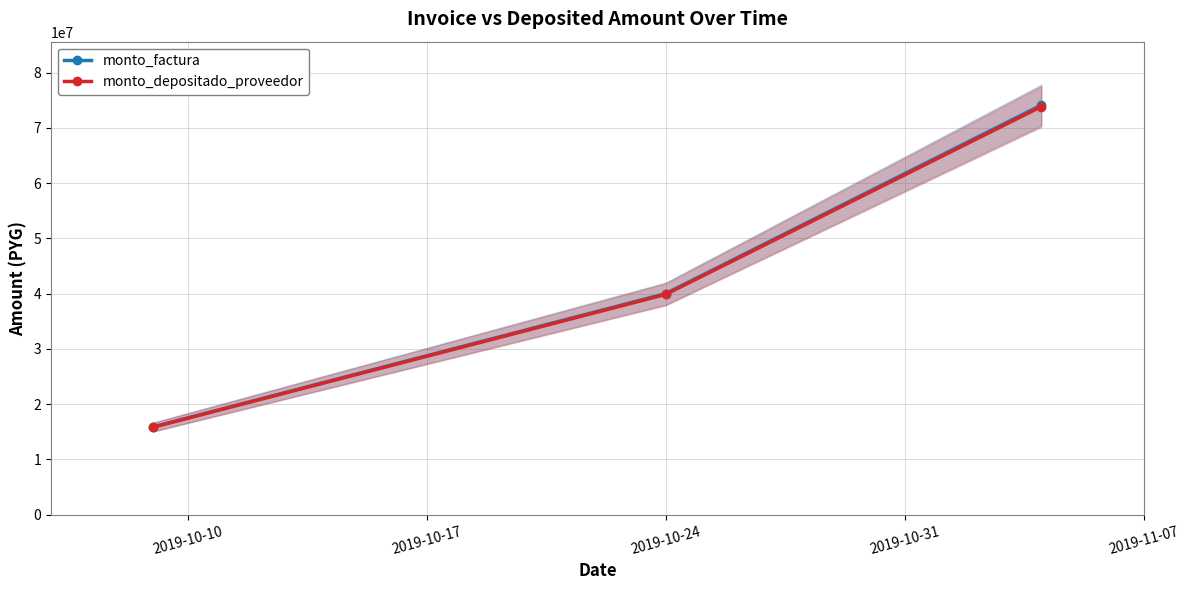

How many values in the monto_depositado_proveedor series exceed 39857455?

1